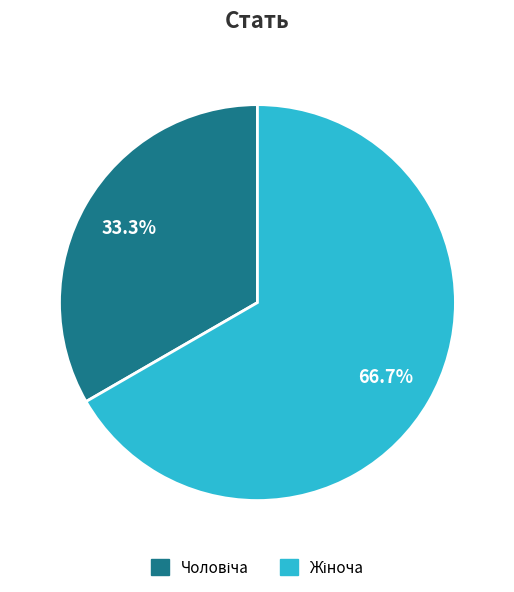

Is there a majority slice in this chart?

Yes